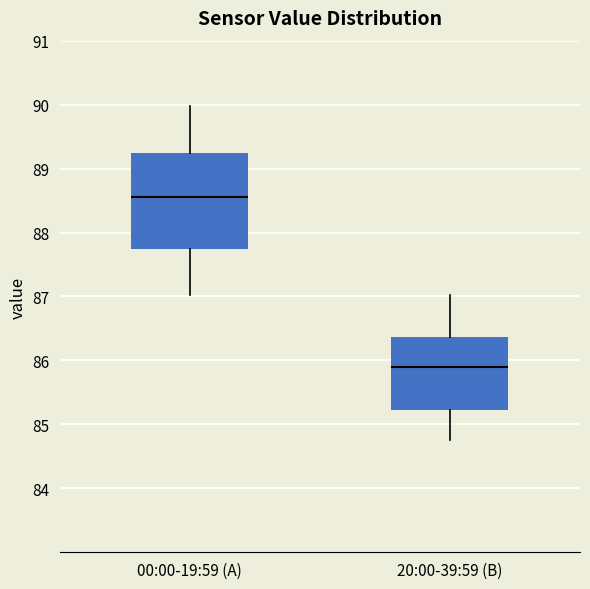

Comparing the boxes themselves (not the whiskers), which one is the tallest?

00:00-19:59 (A)